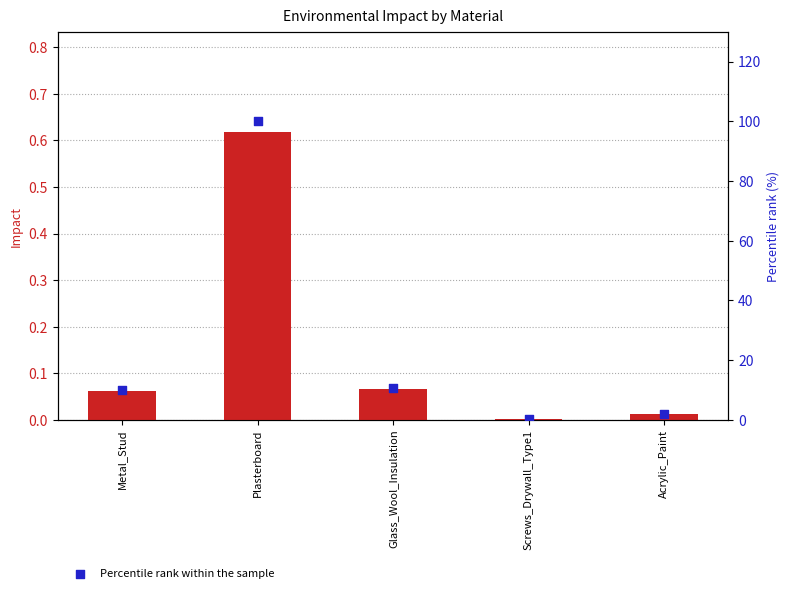

Which series has the largest total across all categories?

Percentile rank within the sample